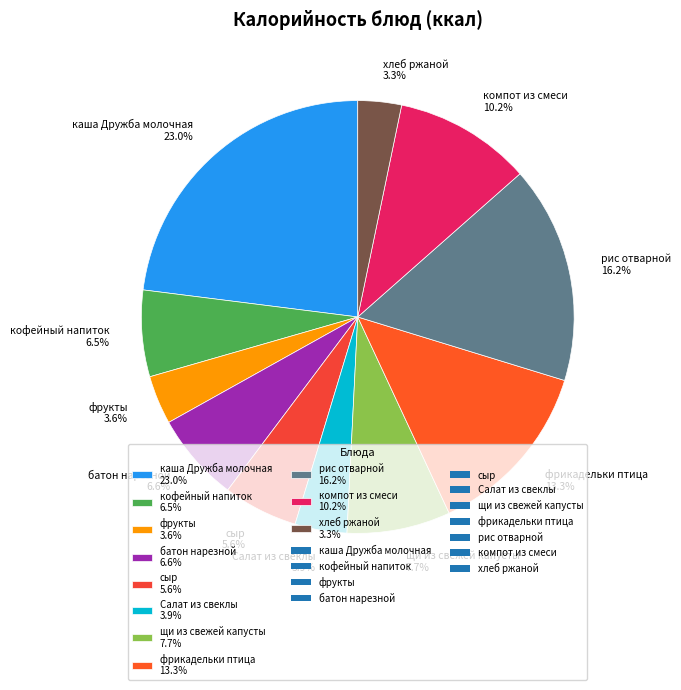

Which category has the biggest portion of the pie?

каша Дружба молочная